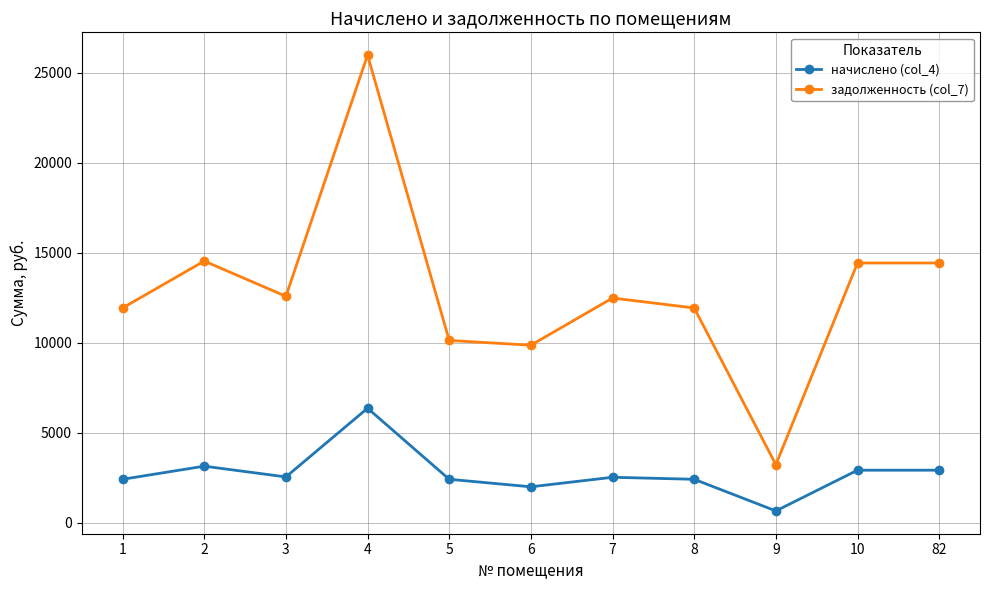

What is the spread (max minus min) of values at 82?

11520.0